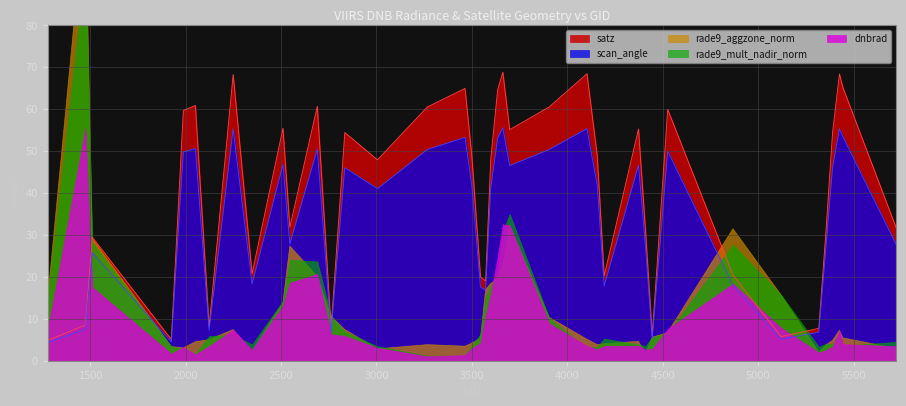

How many interior local peaks does the scan_angle series have?

12